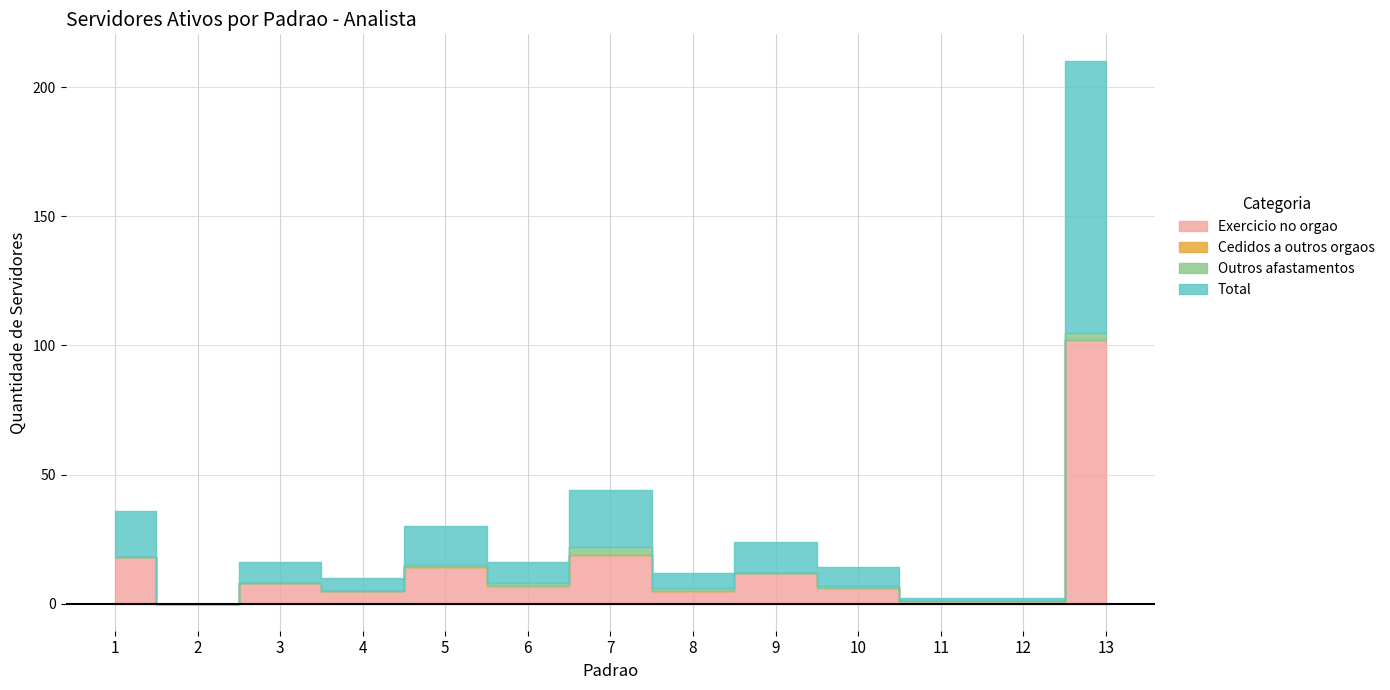

At which category does Exercicio no orgao reach its first local valley?

2